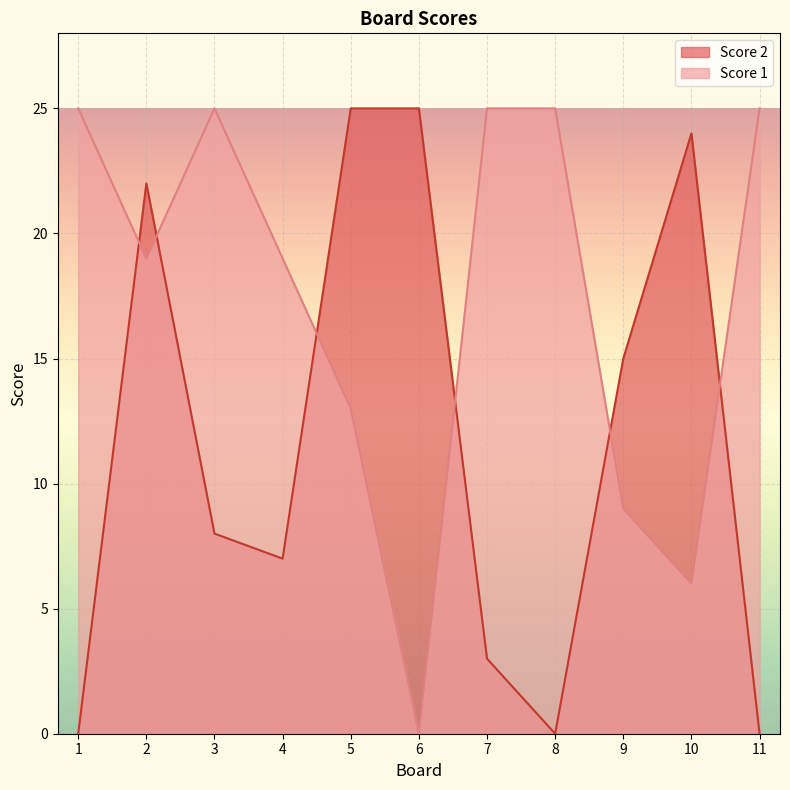

Does the chart display data point markers on the line(s)?

No